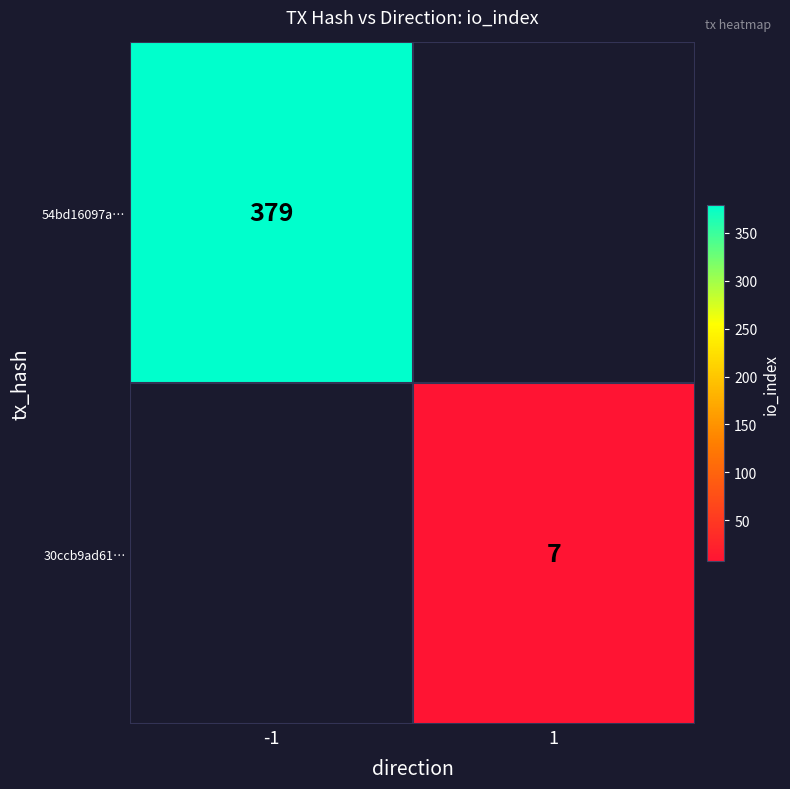

The 54bd16097a… series shows 379 at -1. True or false?

True